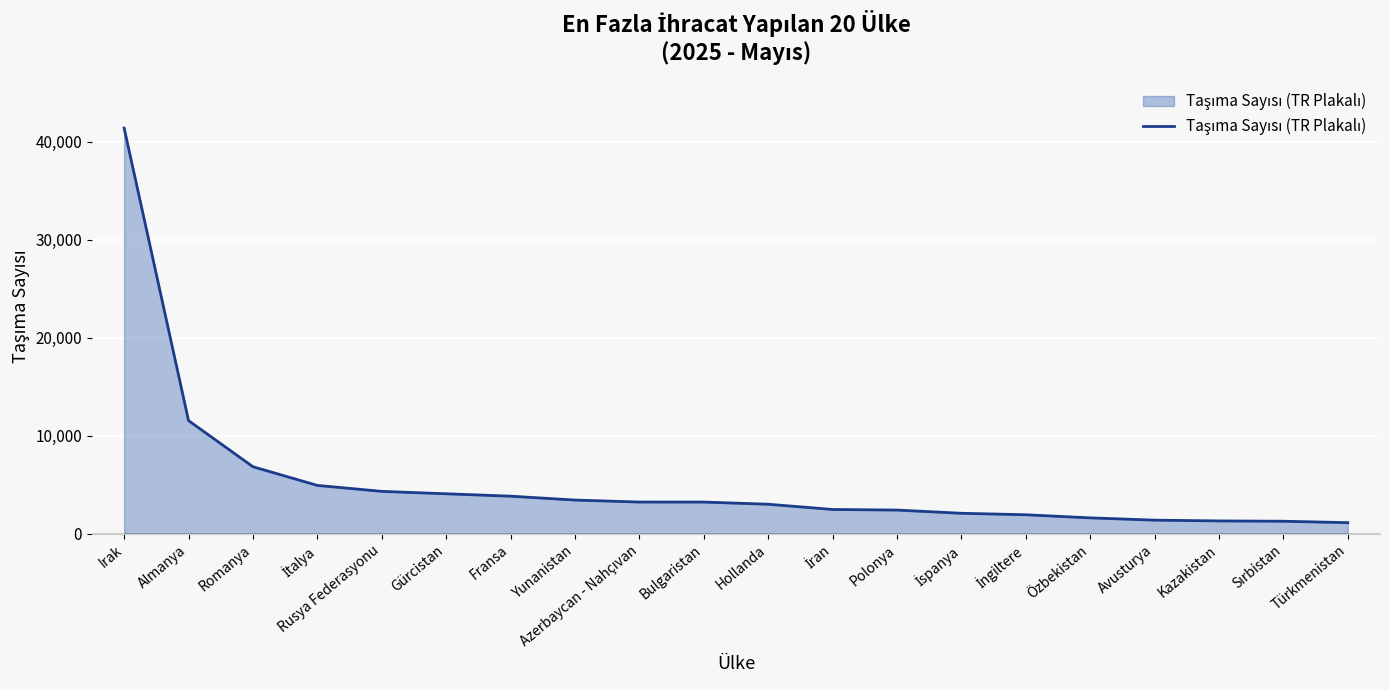

Where is the data nearest to the value 21282?

Almanya